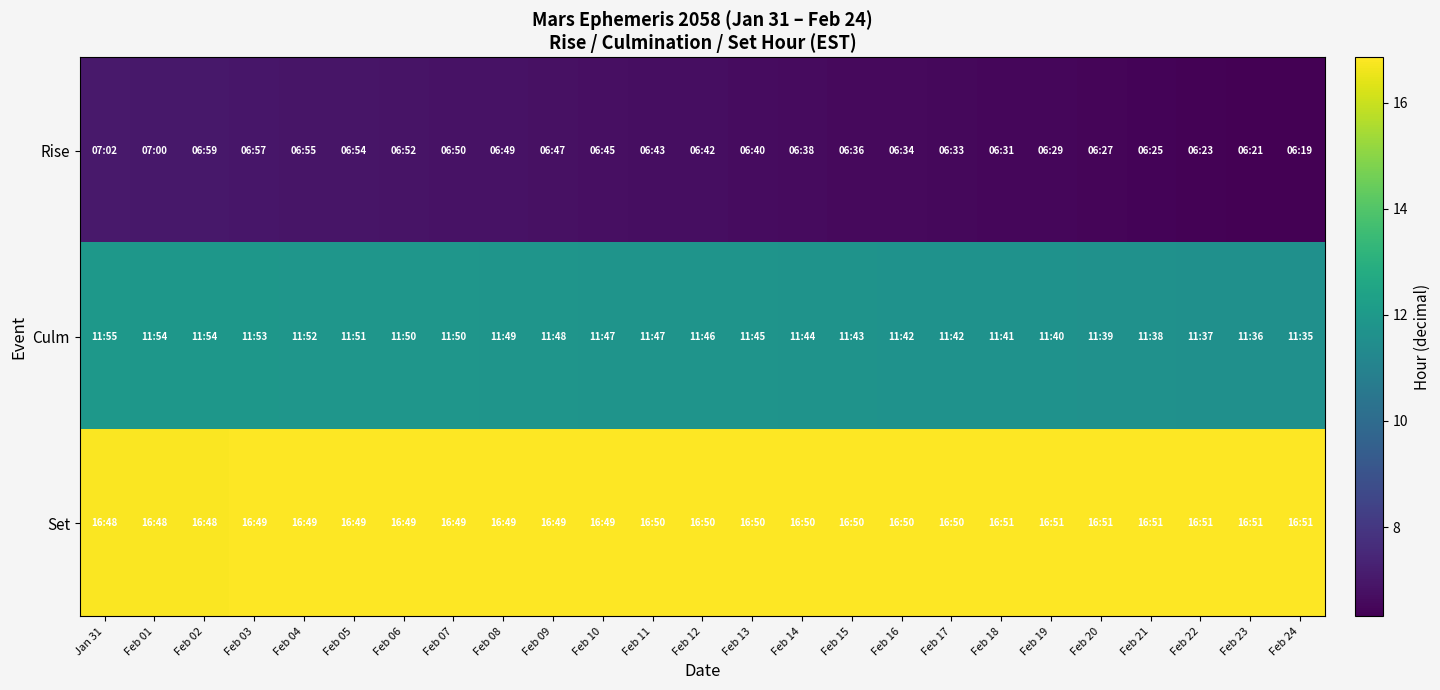

What is the difference between the highest and lowest values at Feb 07?

10.0